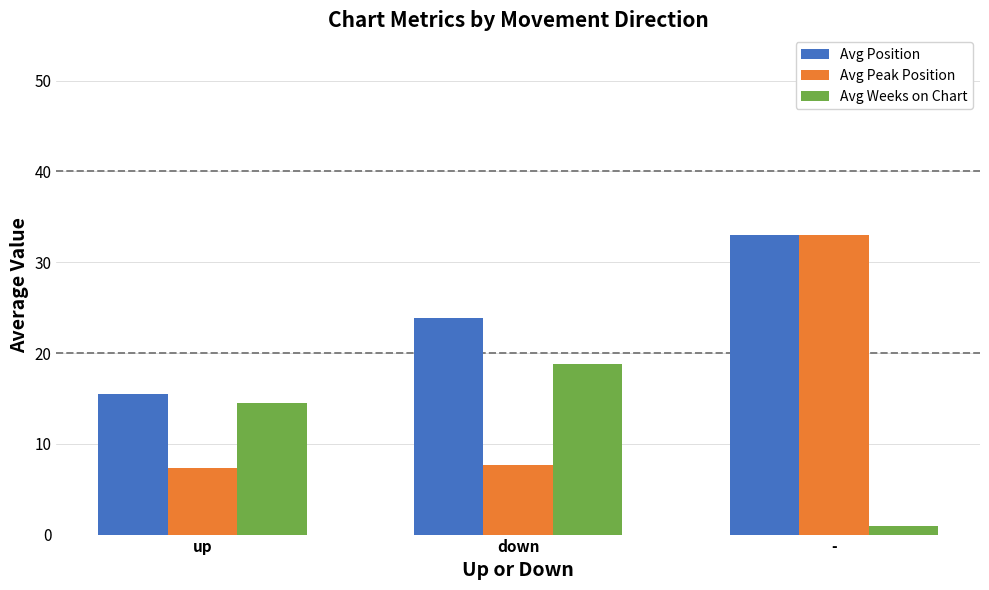

Reading left to right, extract all data points from this chart.

Avg Position: up=15.5	down=23.8	-=33.0
Avg Peak Position: up=7.3	down=7.6	-=33.0
Avg Weeks on Chart: up=14.5	down=18.8	-=1.0